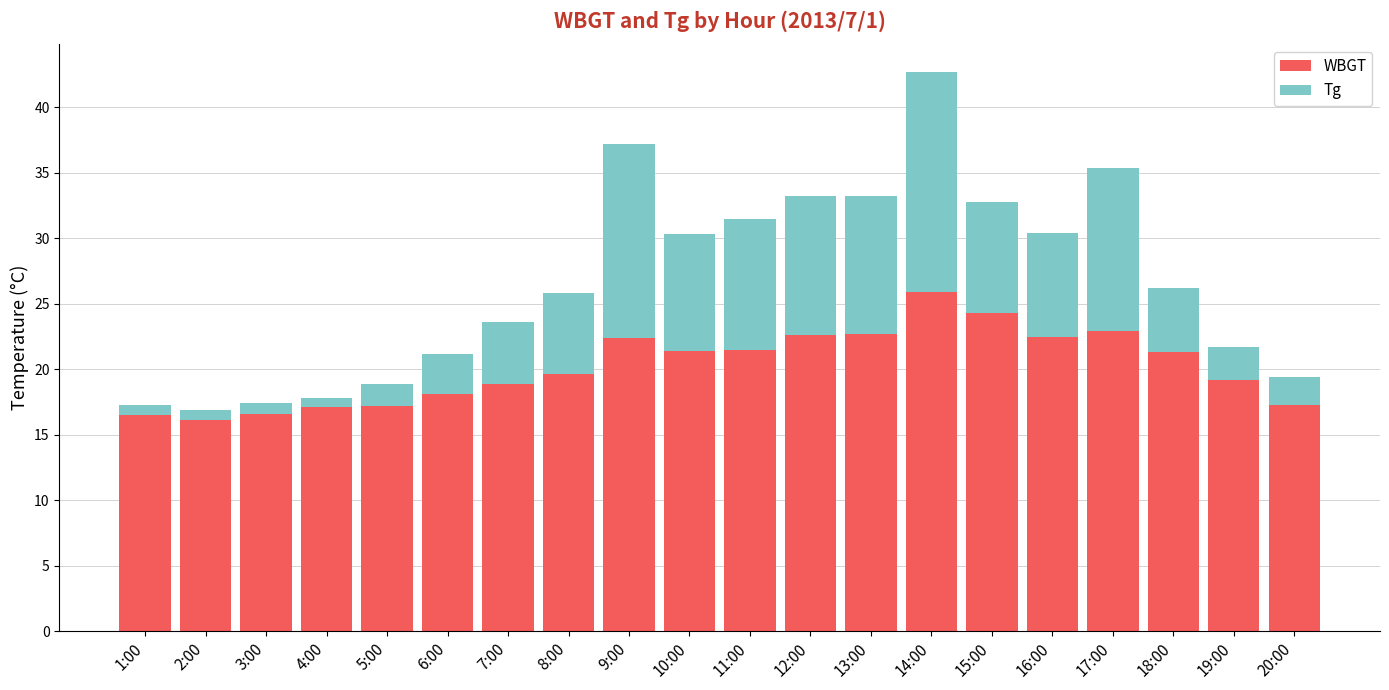

At which label does WBGT reach its peak?

14:00